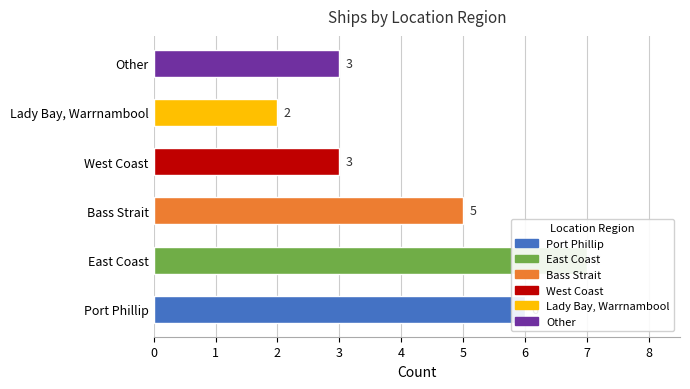

Count the values in the range 3 to 6.

4